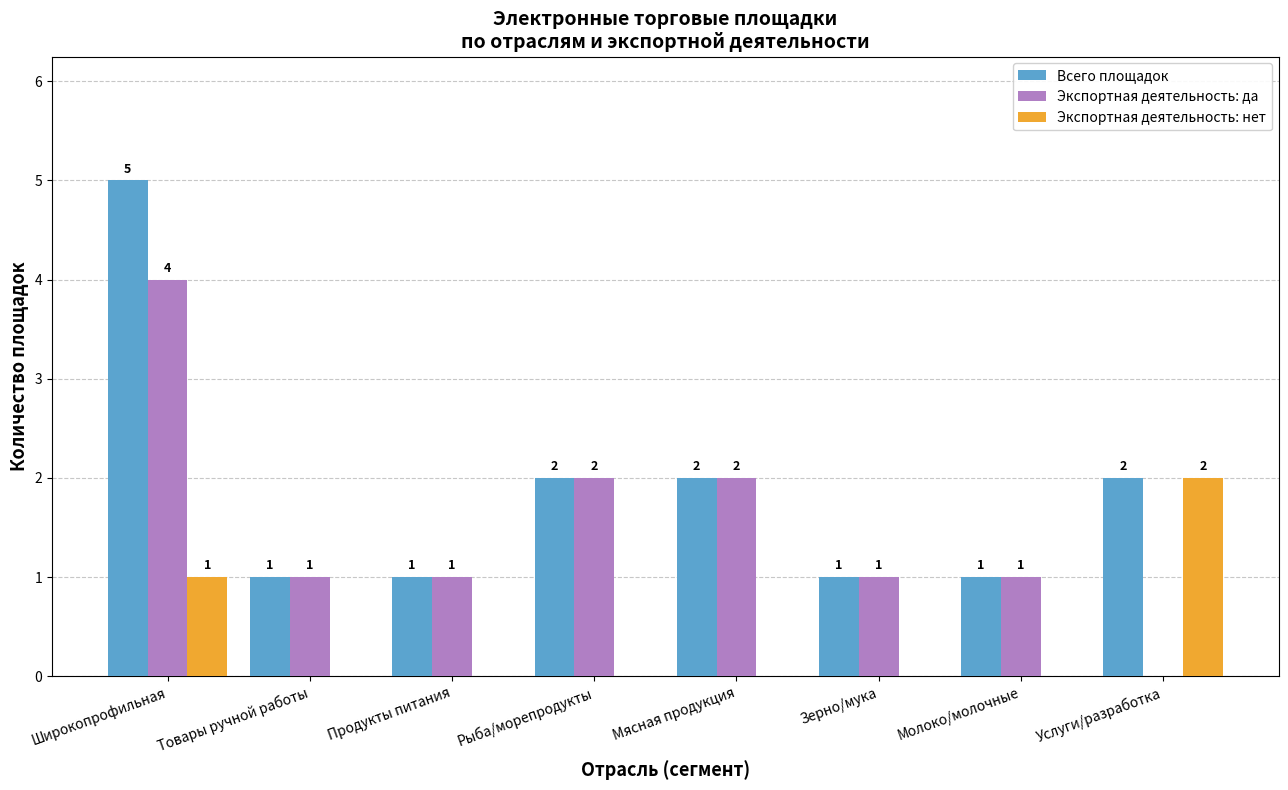

Reading left to right, list all the values displayed in this chart.

Всего площадок: 5	1	1	2	2	1	1	2
Экспортная деятельность: да: 4	1	1	2	2	1	1	0
Экспортная деятельность: нет: 1	0	0	0	0	0	0	2